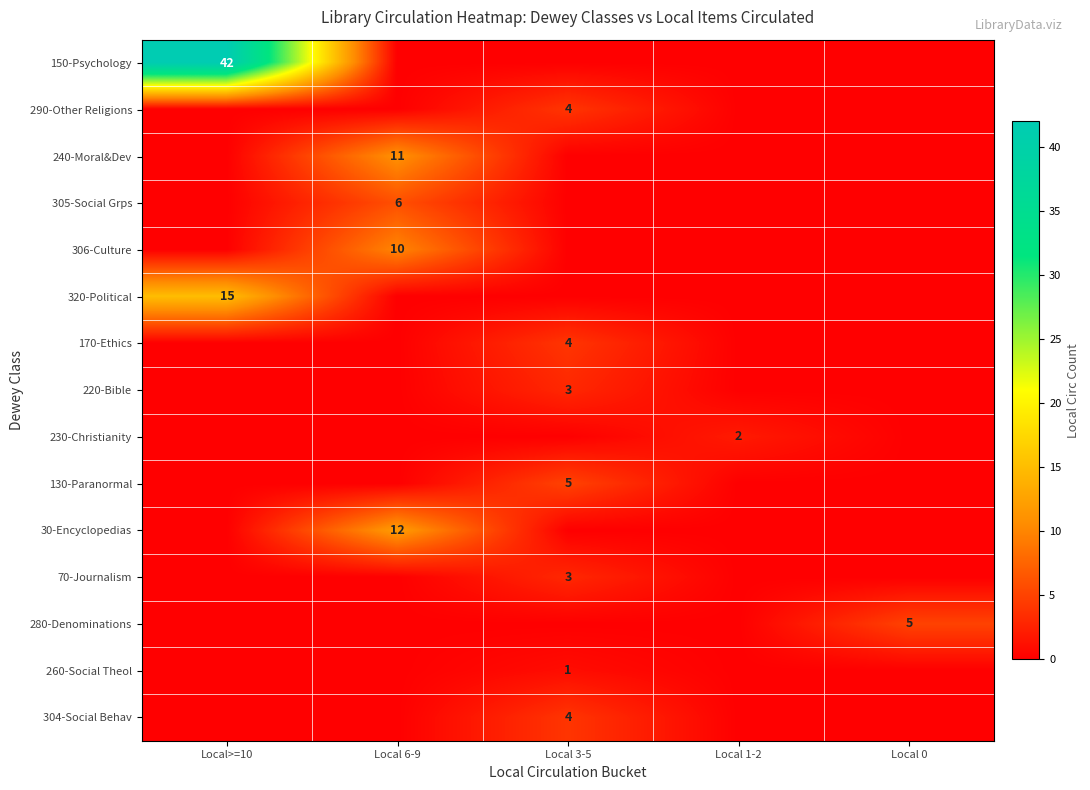

What is the sum of all 240-Moral&Dev values?

11